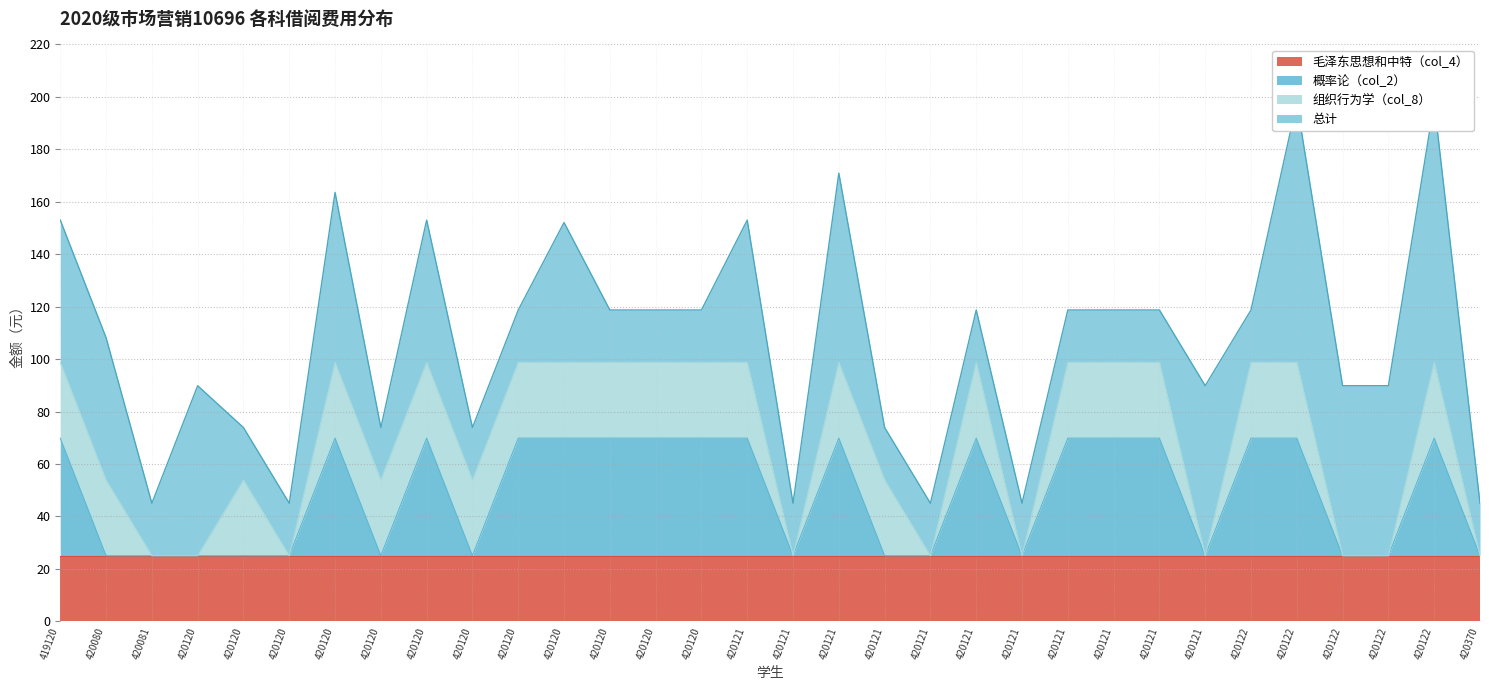

What is the value of the 总计 point at the 7th from the left?

163.6